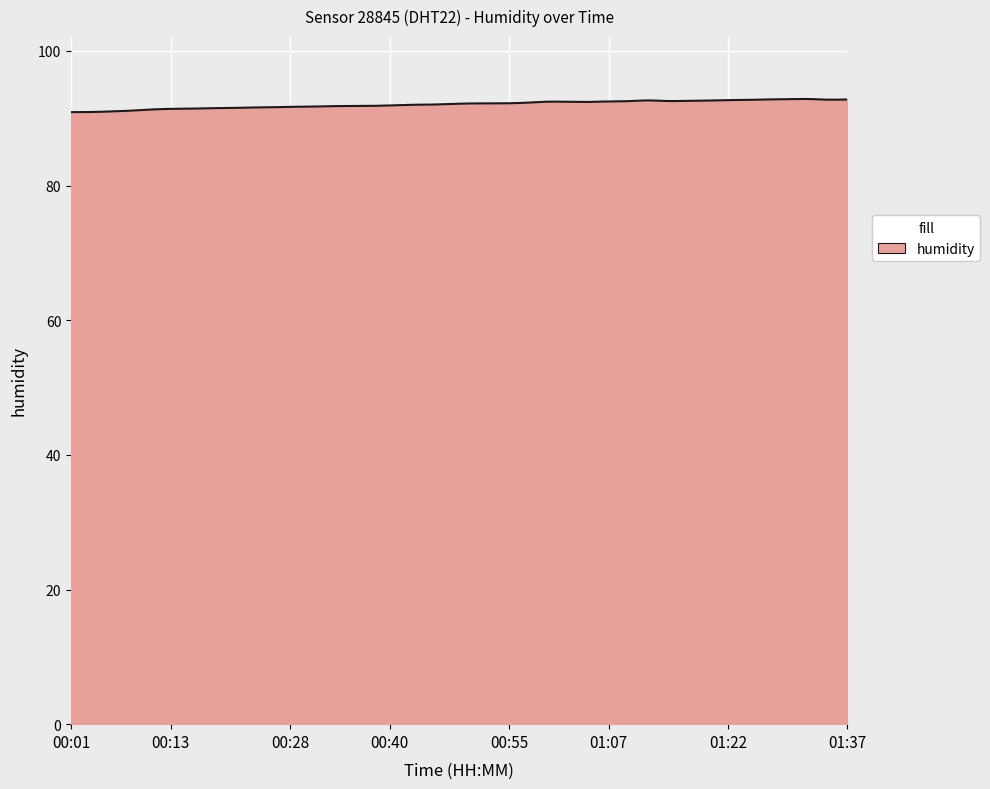

What is the maximum value shown in the chart?

92.9